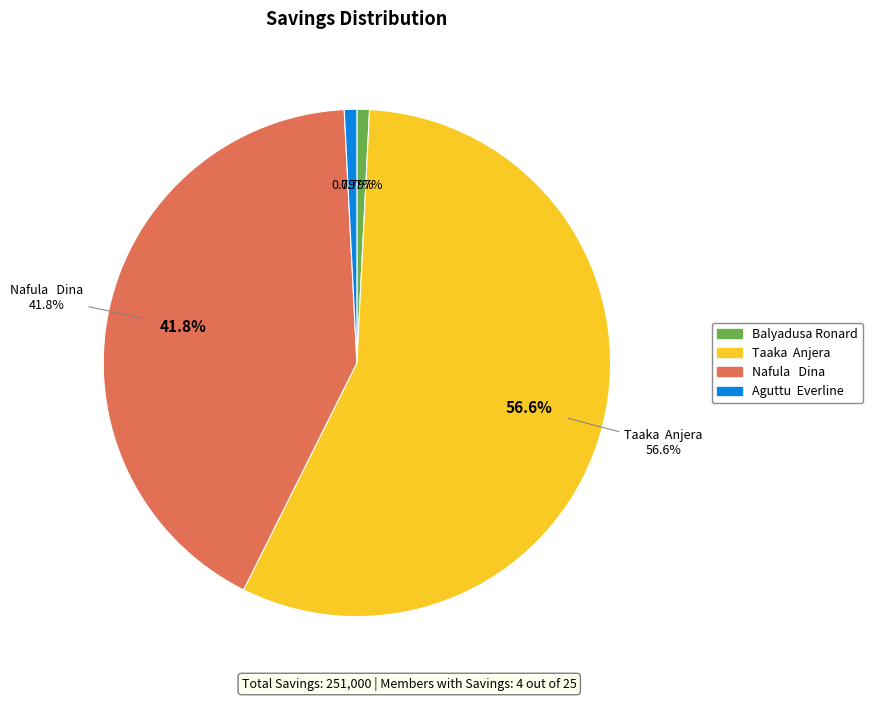

What is the largest slice in the pie chart?

Taaka  Anjera